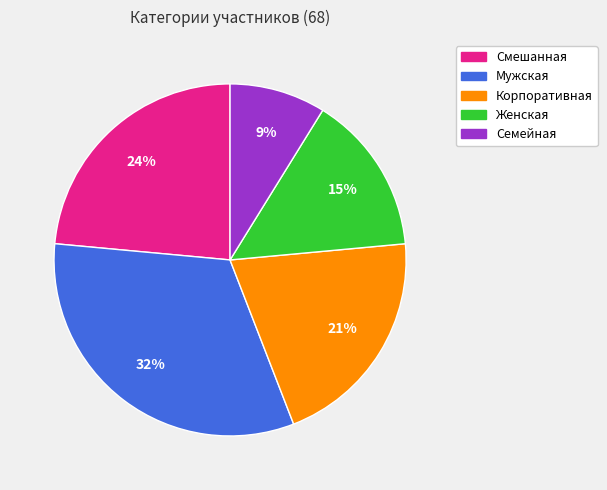

Do Мужская and Смешанная together represent more than half of the pie?

Yes